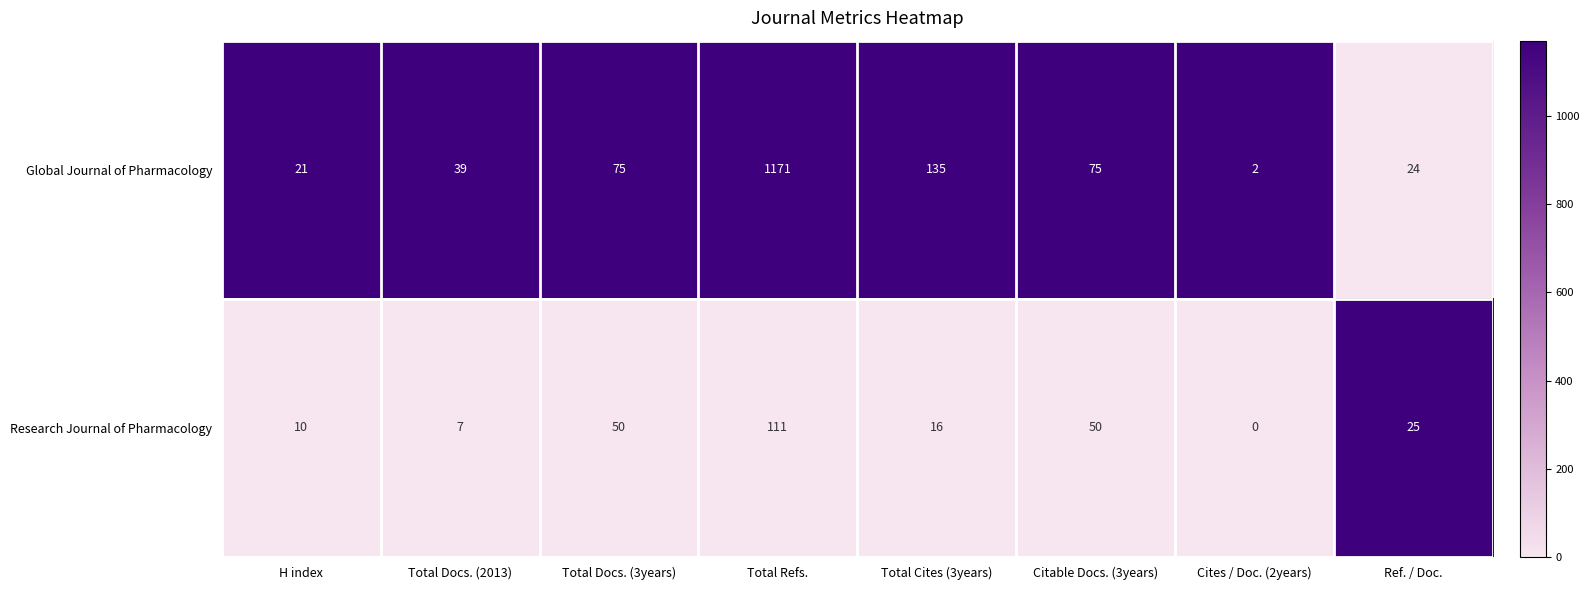

What is the approximate value of Research Journal of Pharmacology at Total Docs. (3years), to the nearest 5?

50